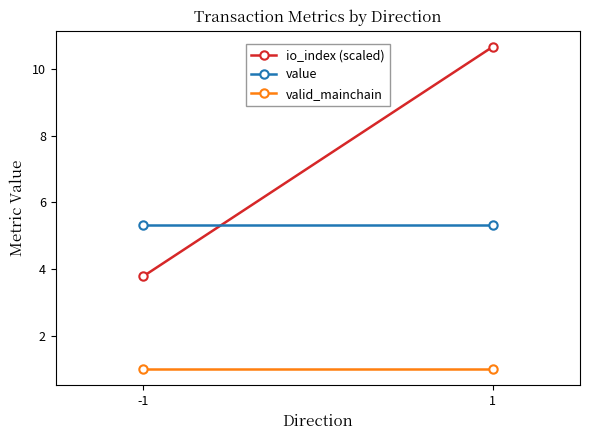

How many lines are shown in the chart?

3